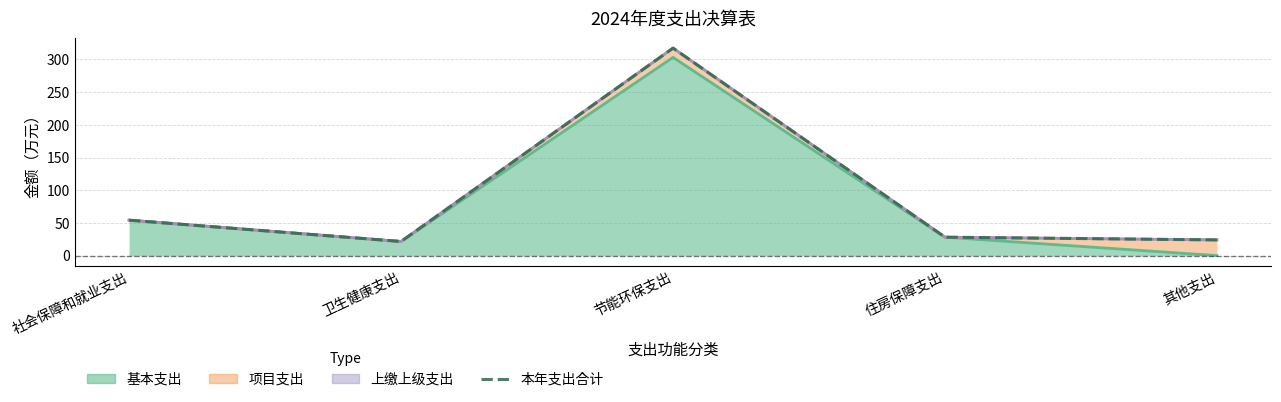

List the labels in order of value, smallest first.

卫生健康支出, 其他支出, 住房保障支出, 社会保障和就业支出, 节能环保支出